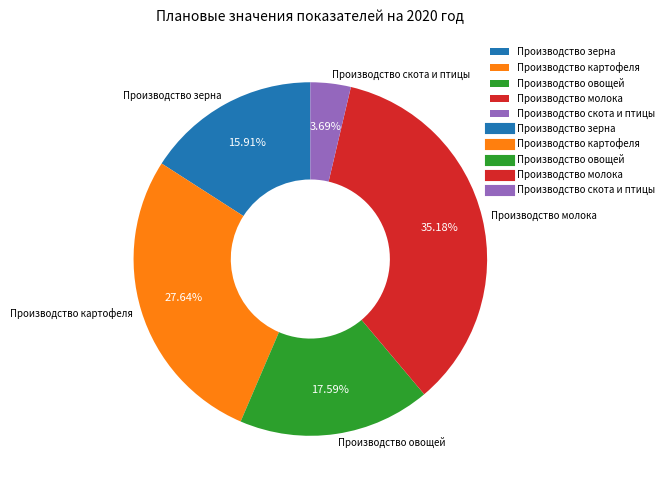

How many segments does this pie chart have?

5